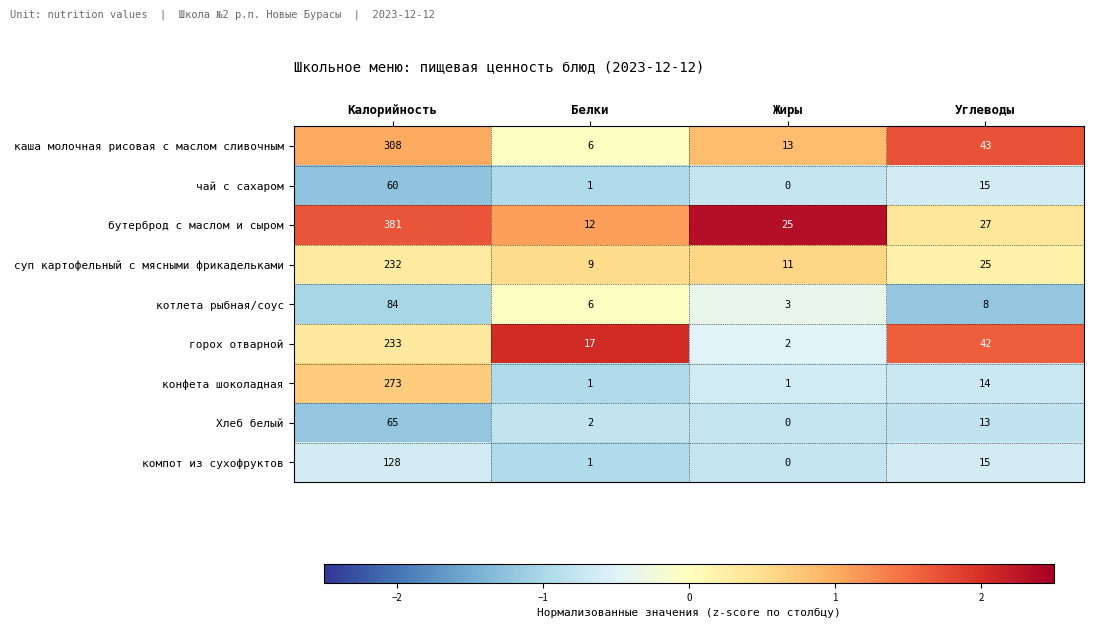

What is the total value across all series at Жиры?

55